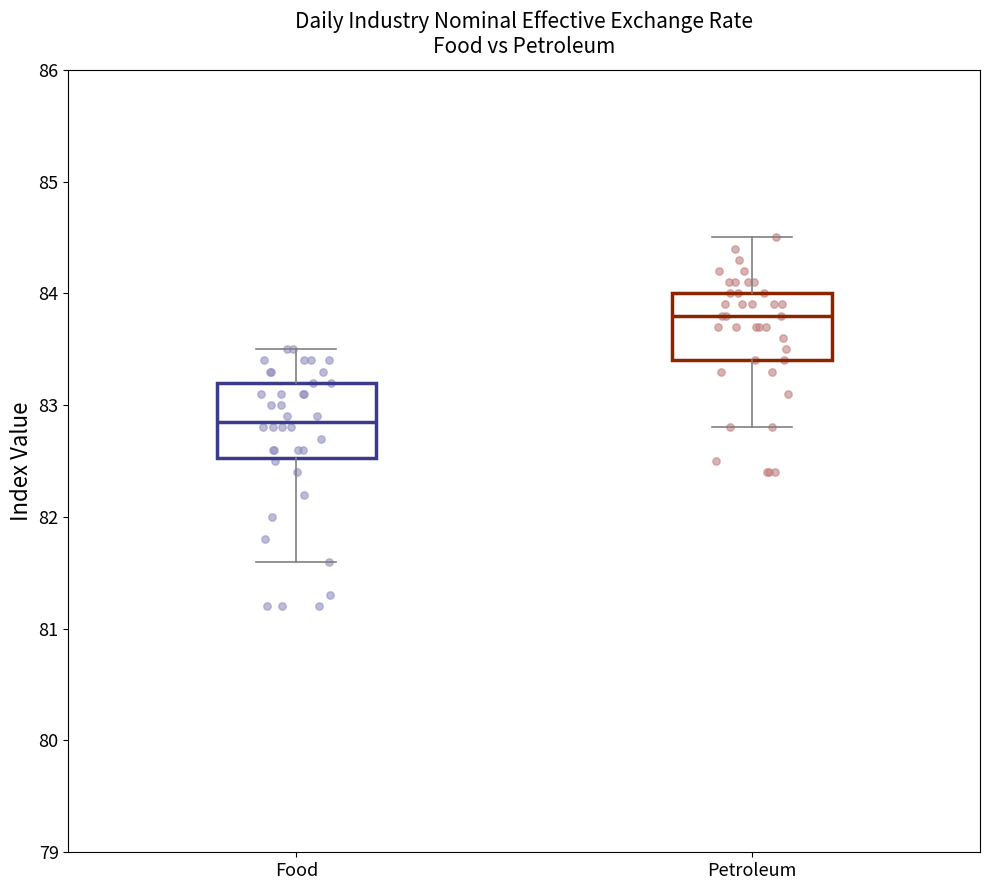

Where does the lower whisker of the box for Petroleum end on the y-axis? The values are not printed on the chart, so give them approximately, as read against the axis.

82.8